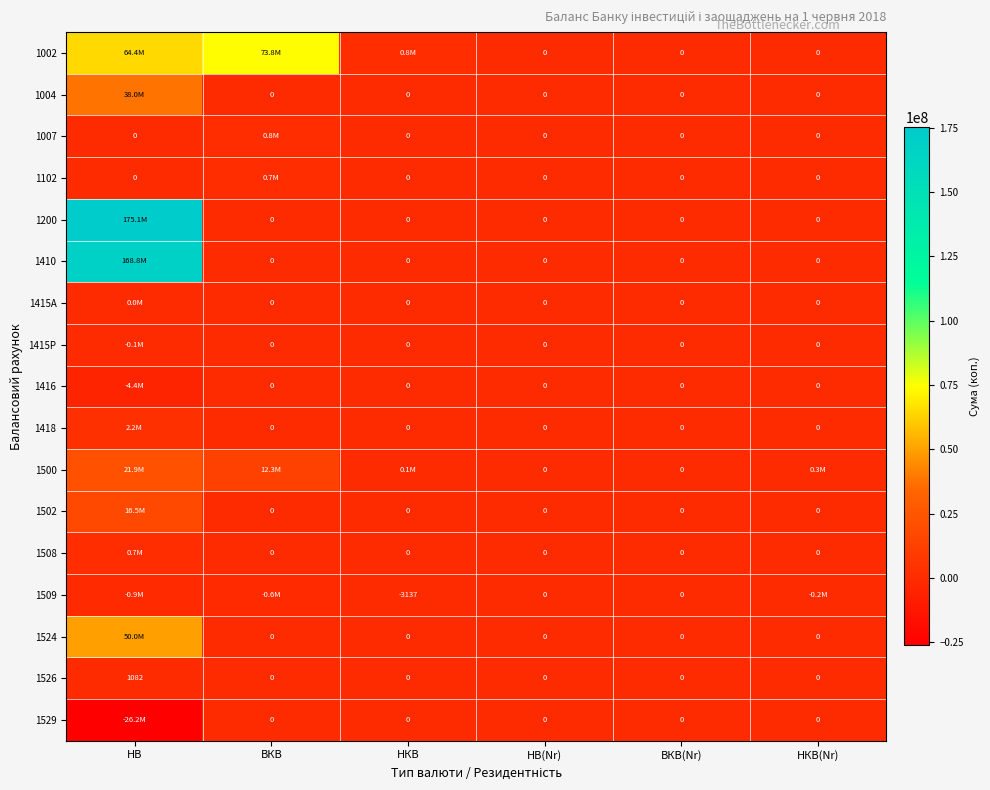

What is the highest value of the 1410 series?

168825000.0